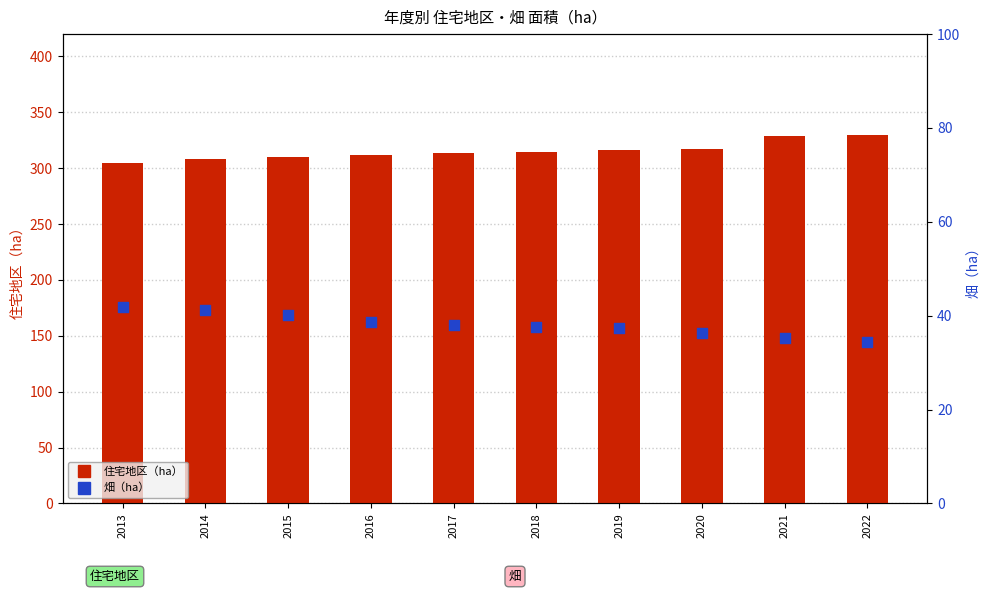

Which series reaches the maximum Y coordinate?

住宅地区（ha）